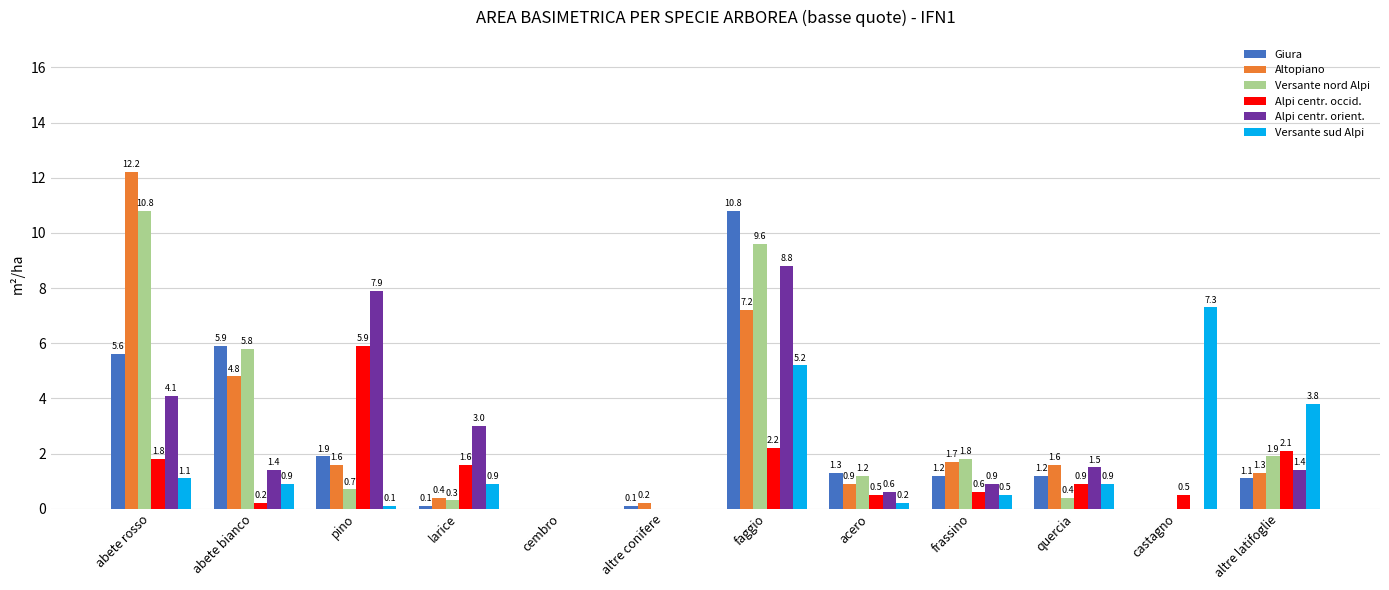

At which category is the sum across all series the highest?

faggio